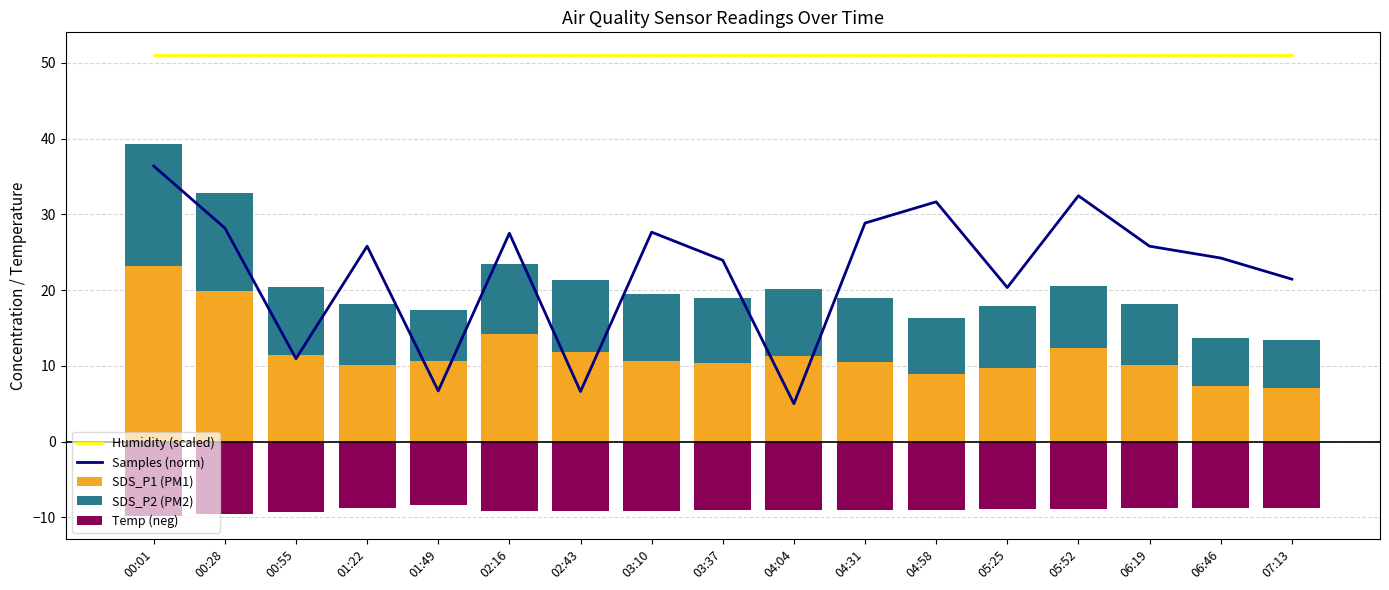

What is the average value of the Temp (neg) series?

-9.0